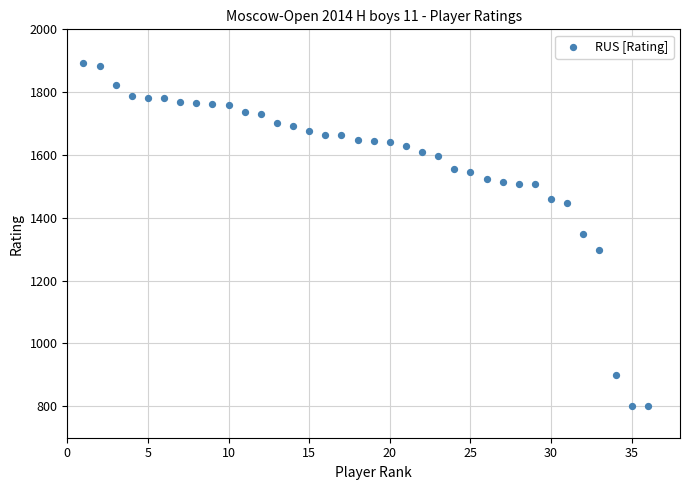

What is the range of Y values (max minus min)?

1094